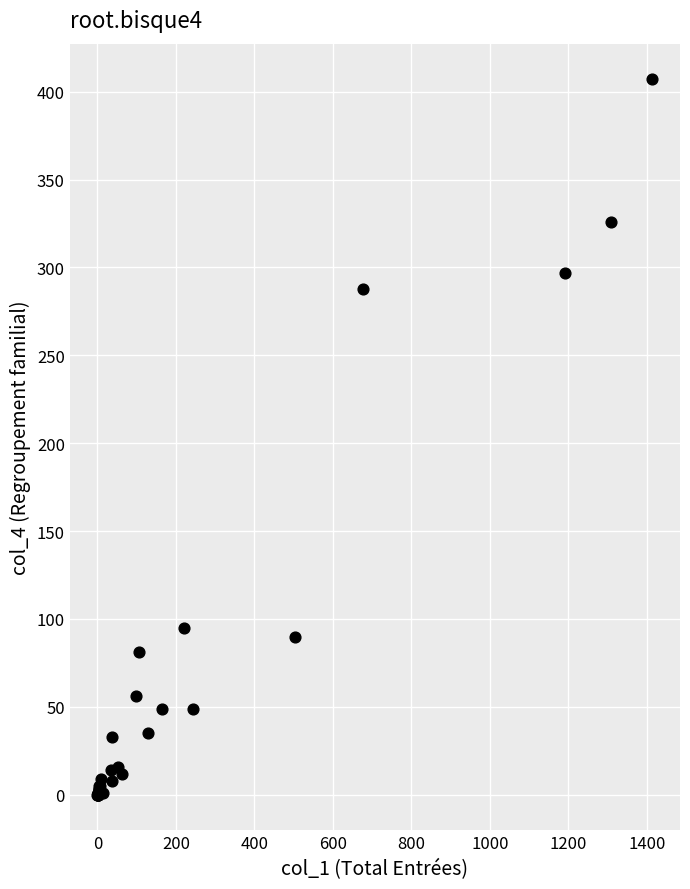

What Y value in the scatter plot is closest to 203?

288